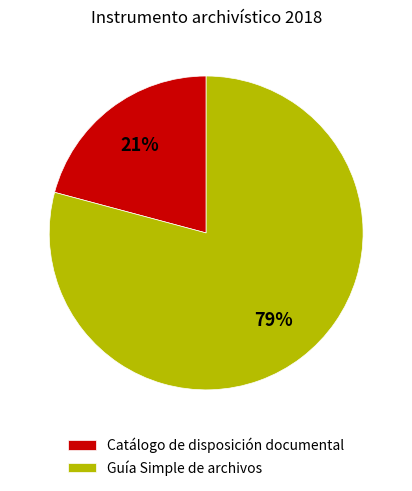

True or false: Catálogo de disposición documental accounts for 8% of the total.

False